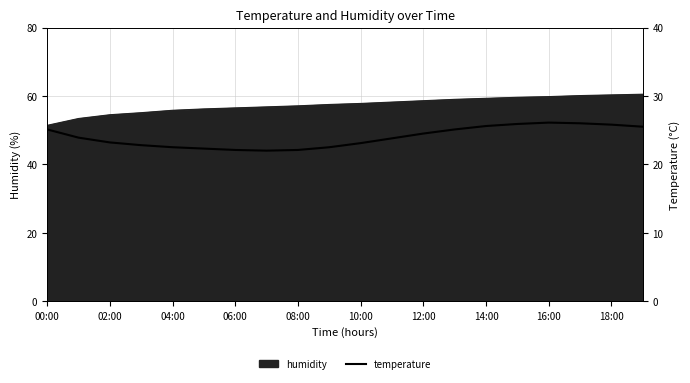

What is the lowest value of the humidity series?

51.4